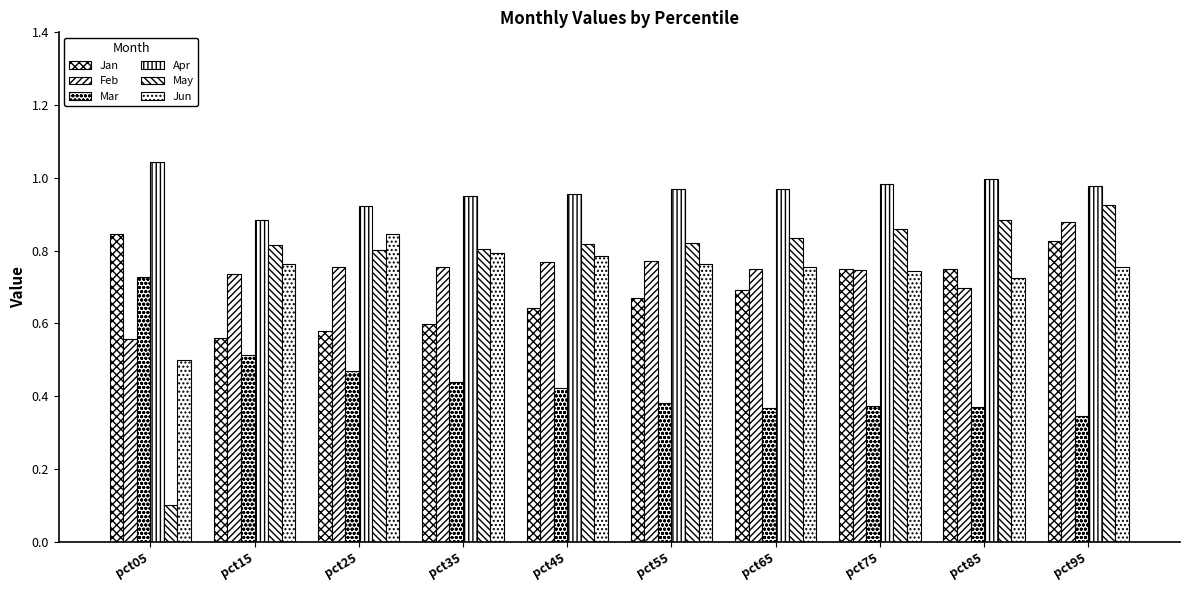

What is the minimum value shown in the chart?

0.1